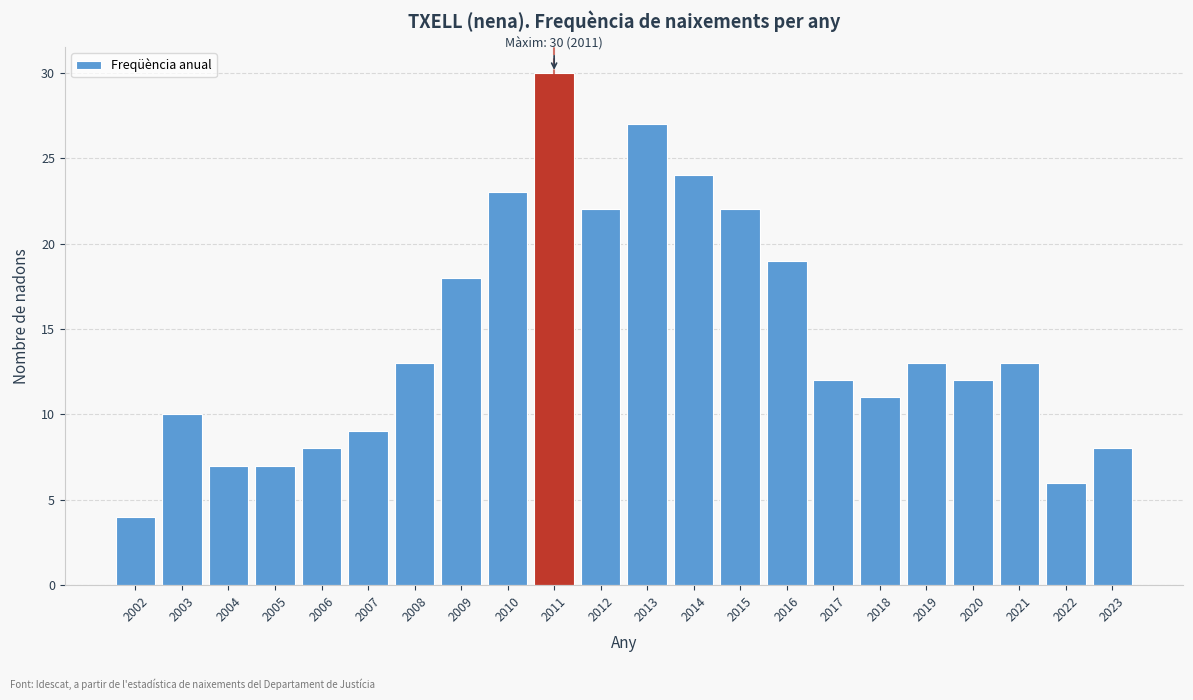

Reading left to right, extract all data points from this chart.

2002=4	2003=10	2004=7	2005=7	2006=8	2007=9	2008=13	2009=18	2010=23	2011=30	2012=22	2013=27	2014=24	2015=22	2016=19	2017=12	2018=11	2019=13	2020=12	2021=13	2022=6	2023=8